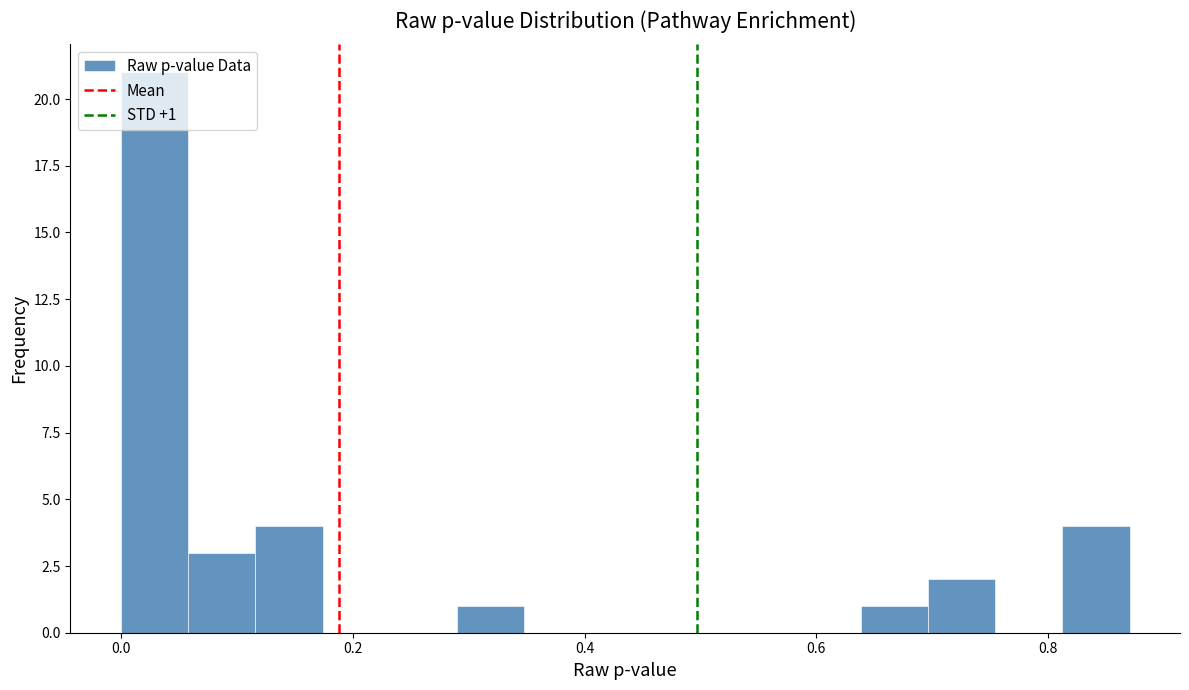

Around what value on the x-axis is the tallest bar? Give the approximate position of its centre, as read against the axis.

0.02